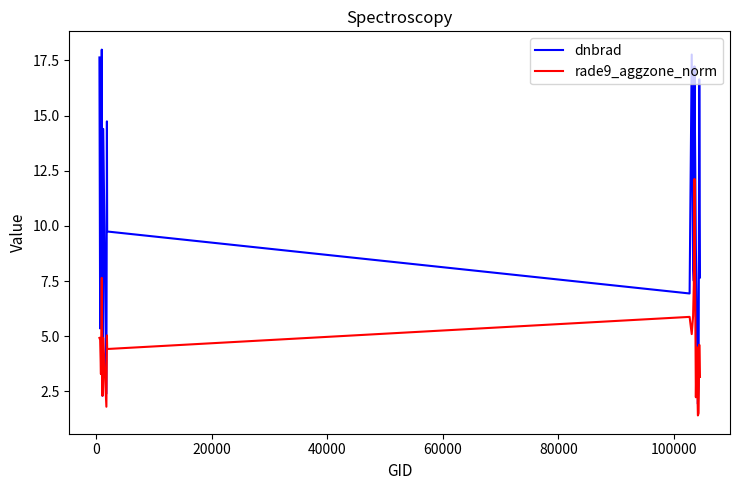

Rank the series by their maximum value, from lowest to highest.

rade9_aggzone_norm, dnbrad